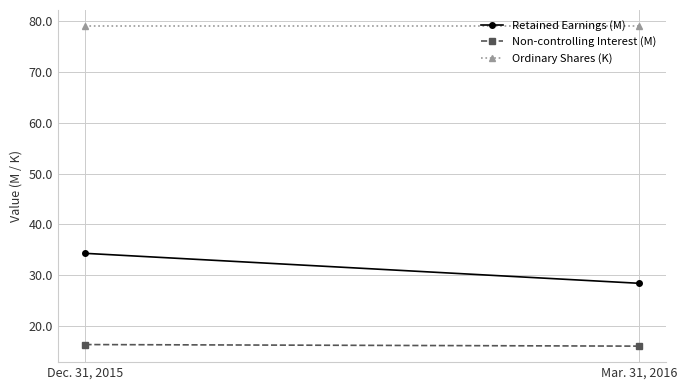

True or false: Ordinary Shares (K) has a value of 79.1 at Mar. 31, 2016.

True